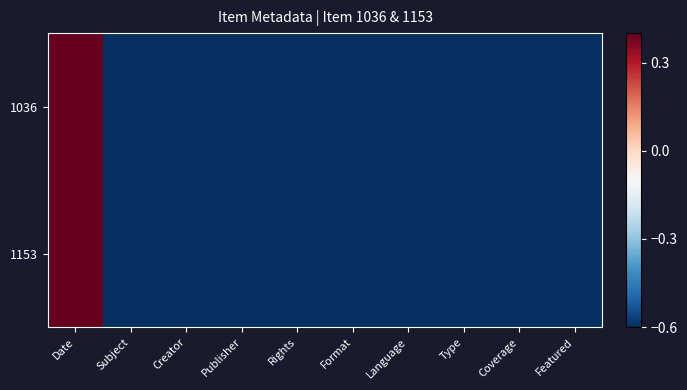

Reading left to right, transcribe all the data shown in this chart.

1036: Date=0.4	Subject=-0.6	Creator=-0.6	Publisher=-0.6	Rights=-0.6	Format=-0.6	Language=-0.6	Type=-0.6	Coverage=-0.6	Featured=-0.6
1153: Date=0.4	Subject=-0.6	Creator=-0.6	Publisher=-0.6	Rights=-0.6	Format=-0.6	Language=-0.6	Type=-0.6	Coverage=-0.6	Featured=-0.6